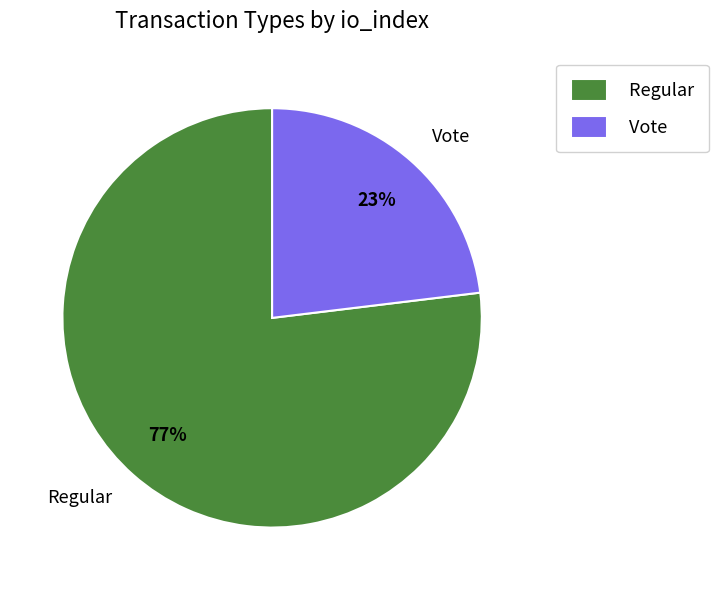

Count the number of slices in the pie.

2